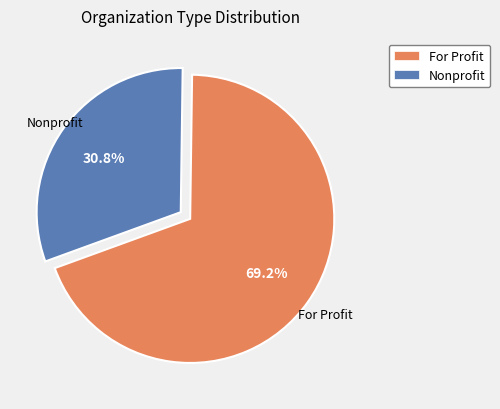

Do Nonprofit and For Profit together represent more than half of the pie?

Yes